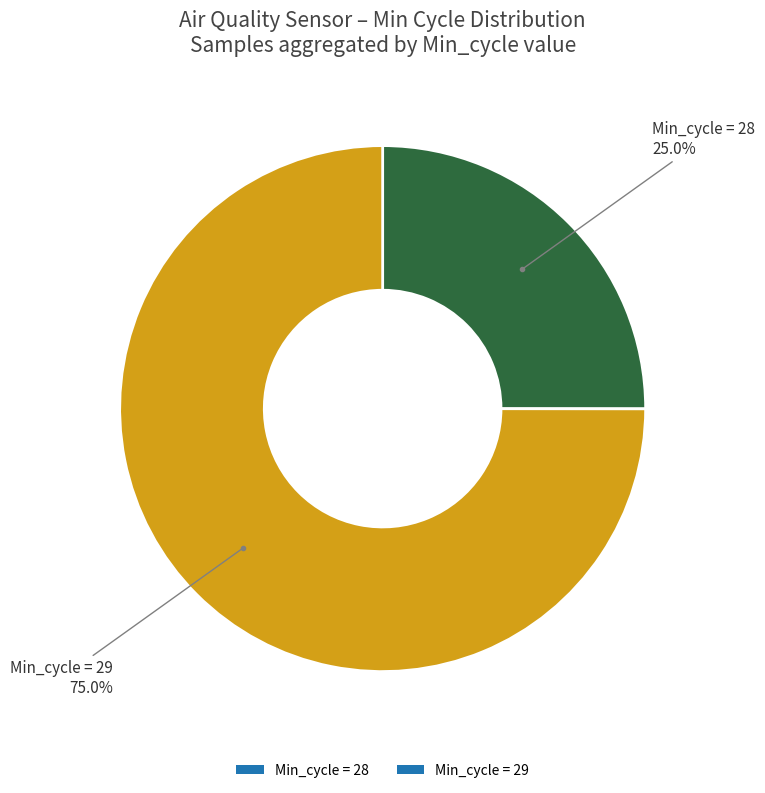

Does Min_cycle = 28 represent more than half of the total?

No